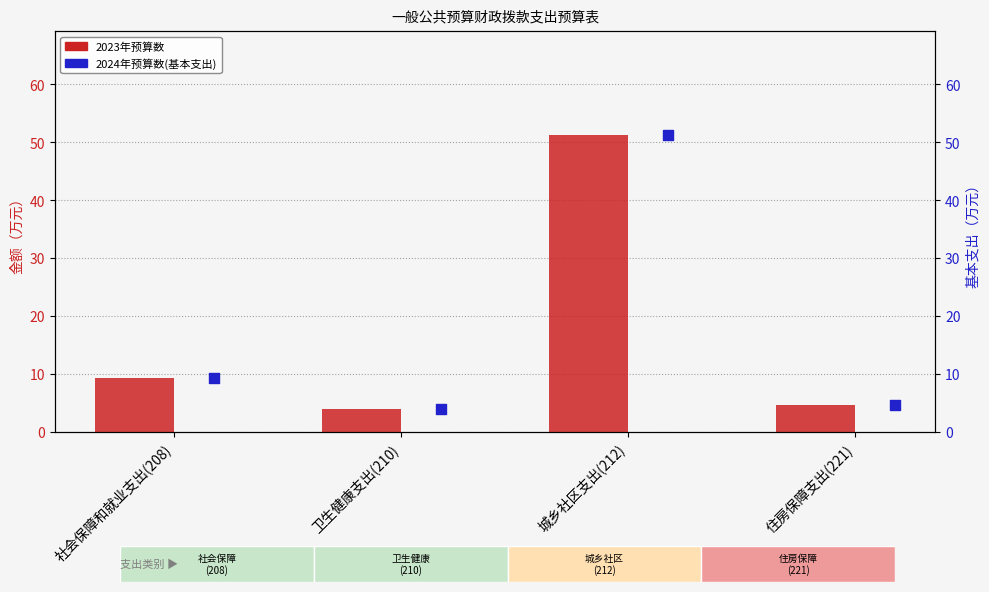

Which series contains the highest Y value?

2023年预算数